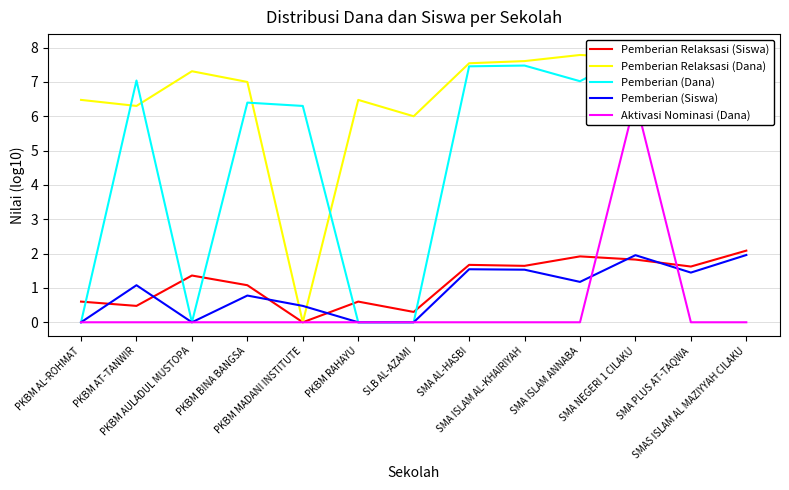

What is the sum of all Pemberian Relaksasi (Dana) values?

85.7